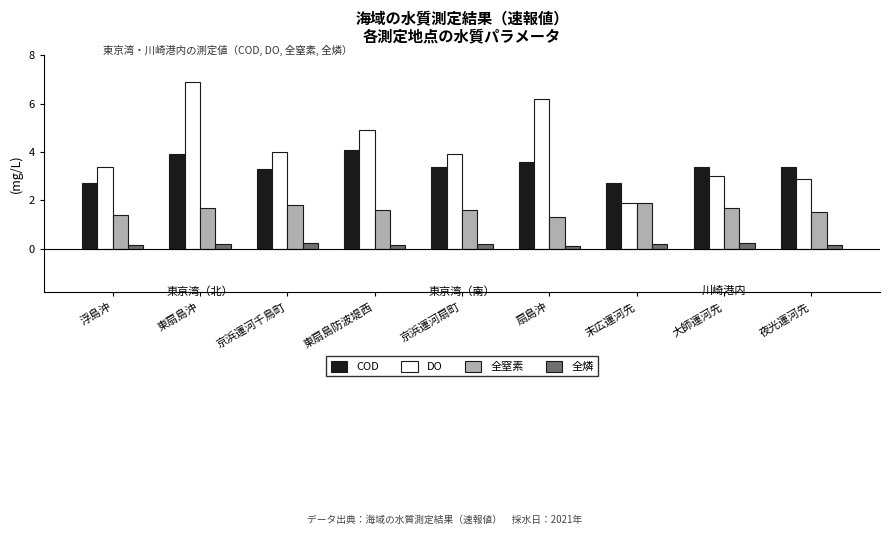

Is the value of 全燐 at 京浜運河千鳥町 greater than the value of COD at 東扇島沖?

No